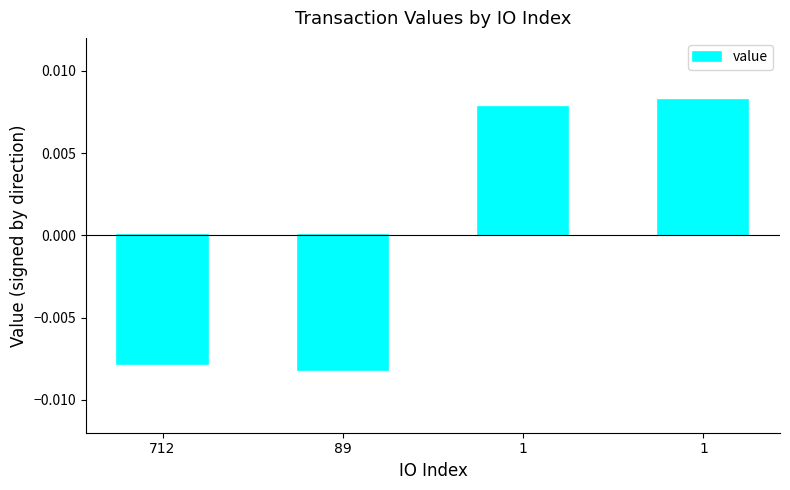

Count the number of data series in this chart.

1